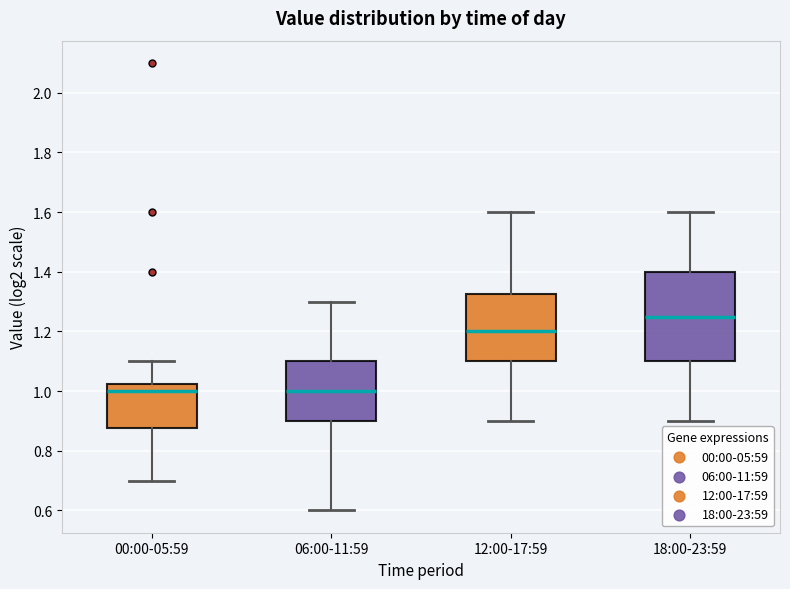

Reading left to right, transcribe this box plot: for each box, give where its median line is, the range the box spans, and where its two whiskers end, as read against the y-axis. The values are not printed on the chart, so give them approximately, as read against the axis.

00:00-05:59: median 1.00, box 0.88 to 1.02, whiskers 0.70 to 1.10
06:00-11:59: median 1.00, box 0.90 to 1.10, whiskers 0.60 to 1.30
12:00-17:59: median 1.20, box 1.10 to 1.32, whiskers 0.90 to 1.60
18:00-23:59: median 1.26, box 1.10 to 1.40, whiskers 0.90 to 1.60